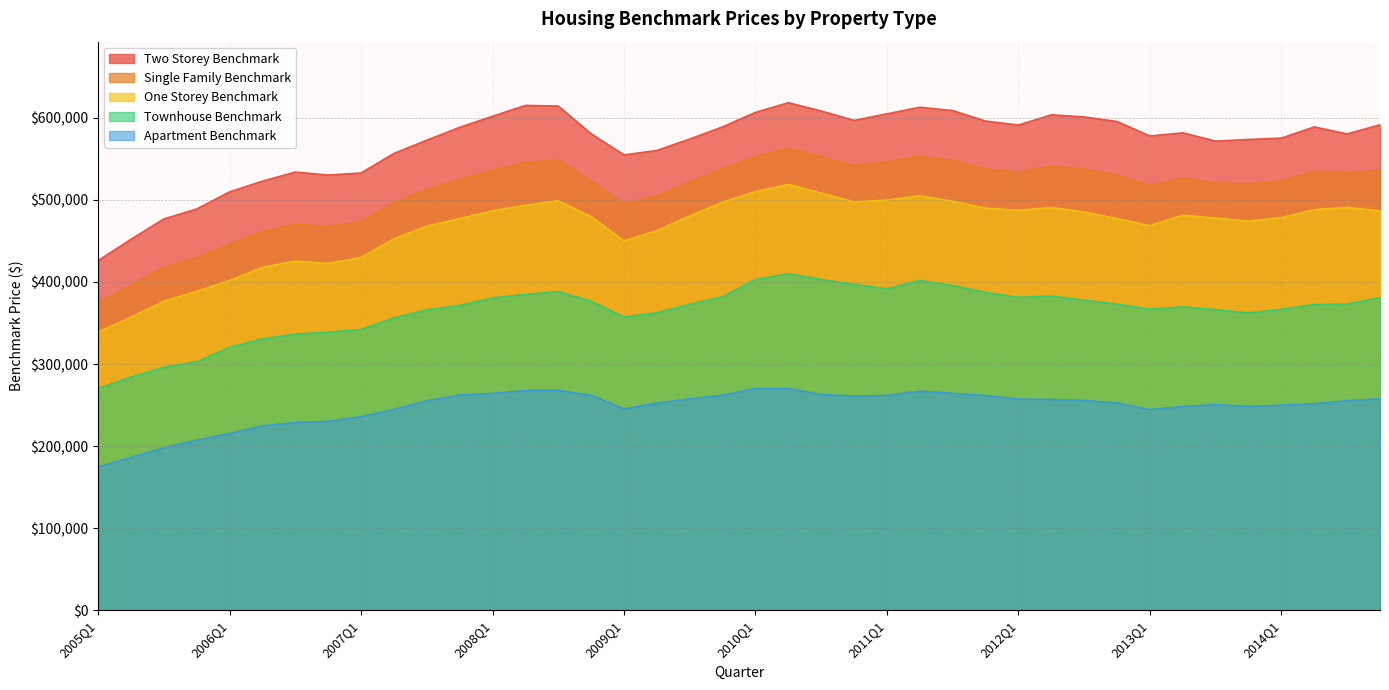

True or false: Apartment_Benchmark and Single_Family_Benchmark intersect in this chart.

False